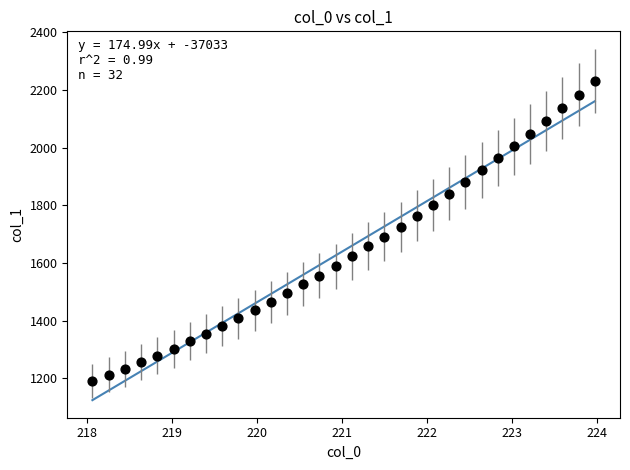

What is the range of X values (max minus min)?

5.9